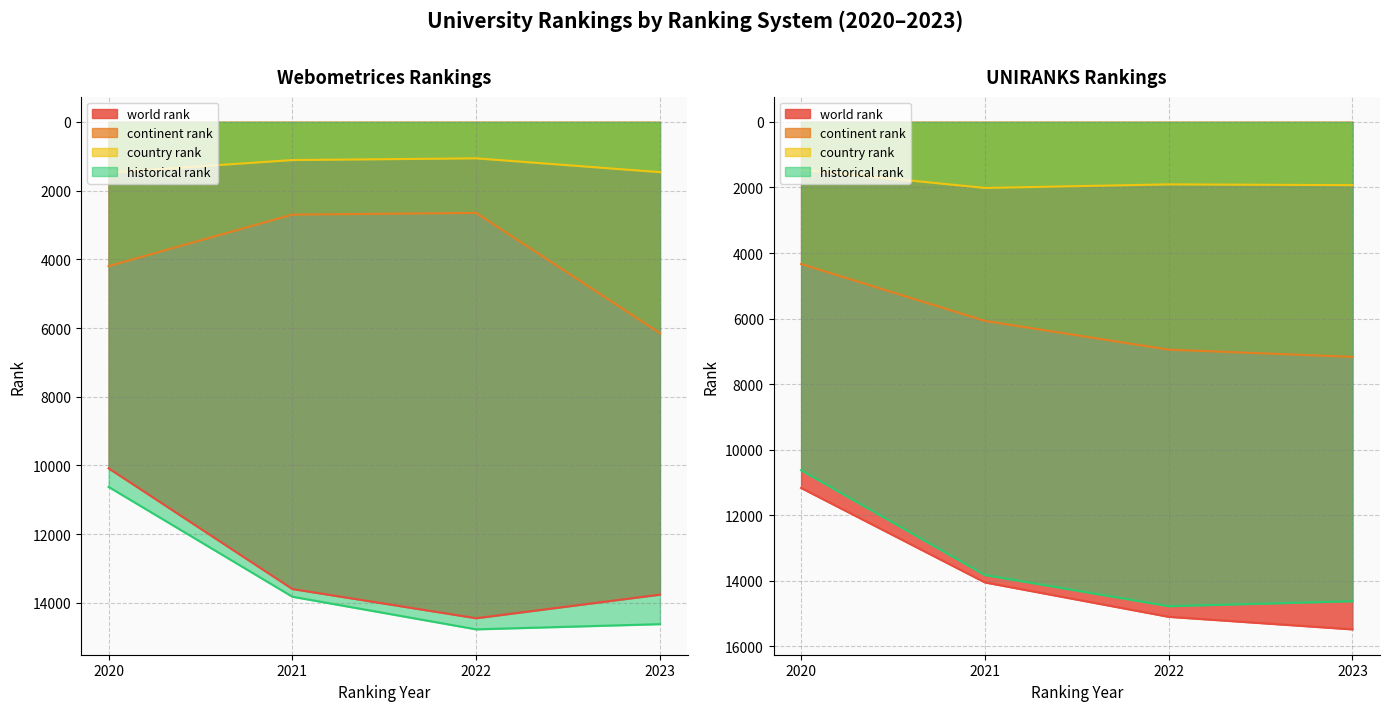

Where does the continent rank series first go above 6069?

Webometrices 2023